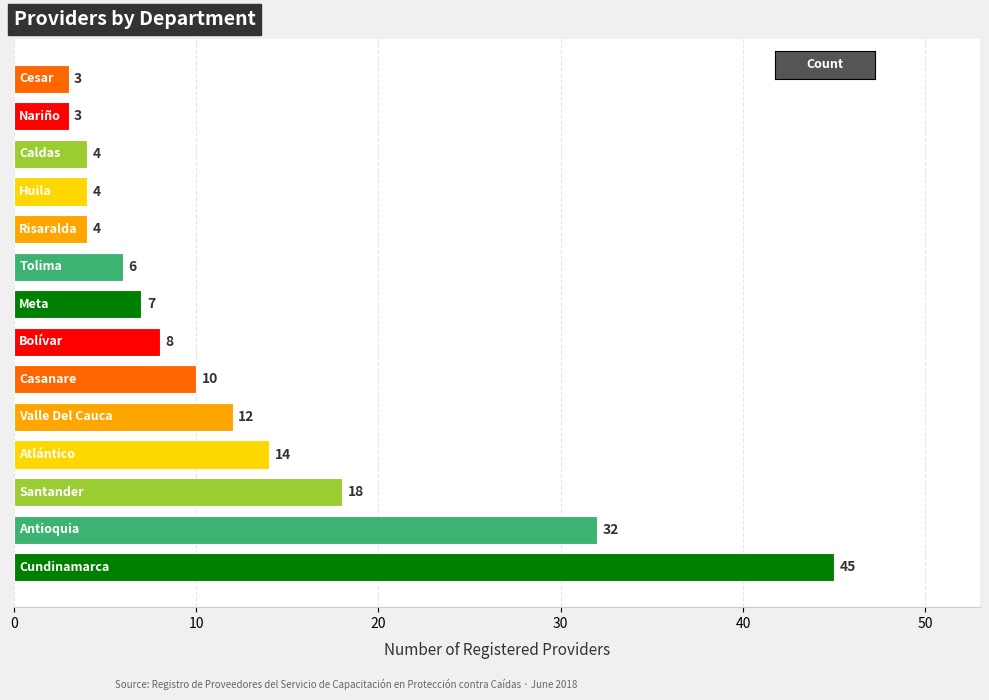

What is the difference between the maximum and minimum values?

42